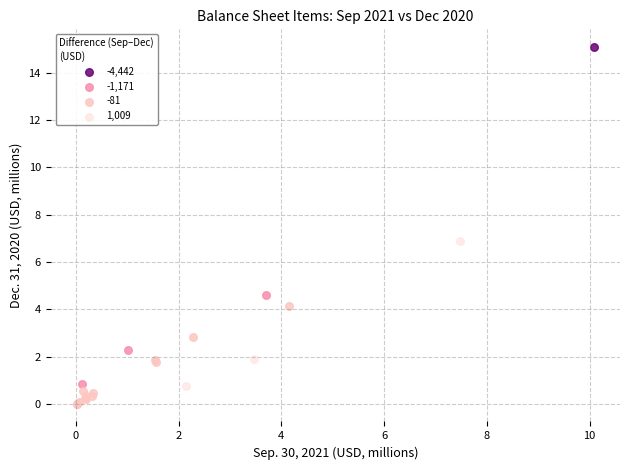

Which series reaches the minimum Y coordinate?

-81